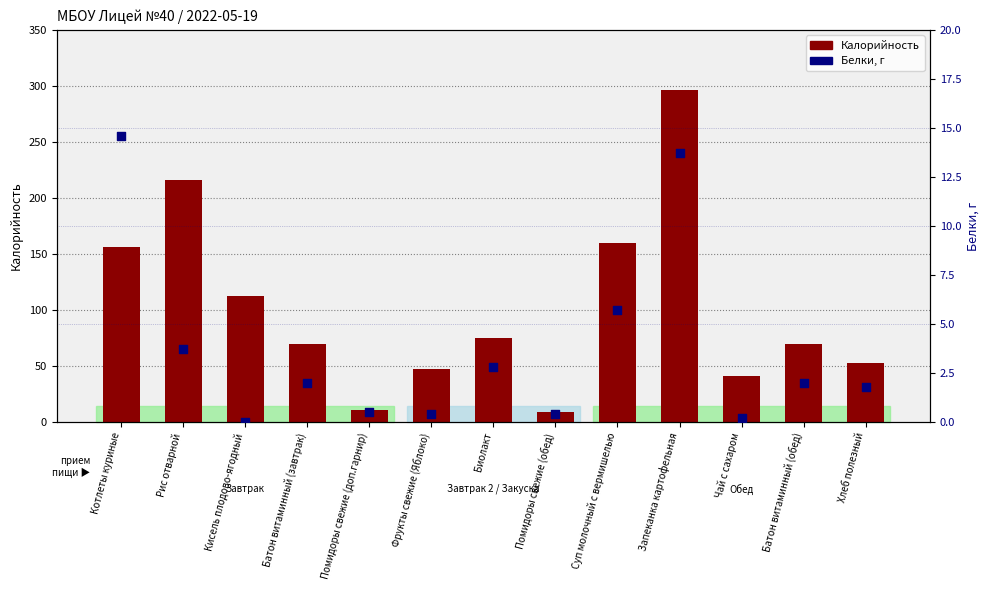

Which series reaches the maximum Y coordinate?

Калорийность